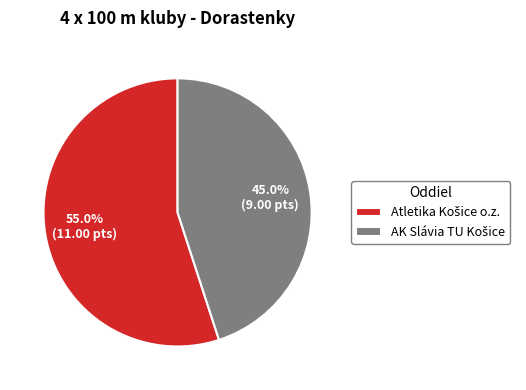

To the nearest percent, what is the average slice percentage?

50%